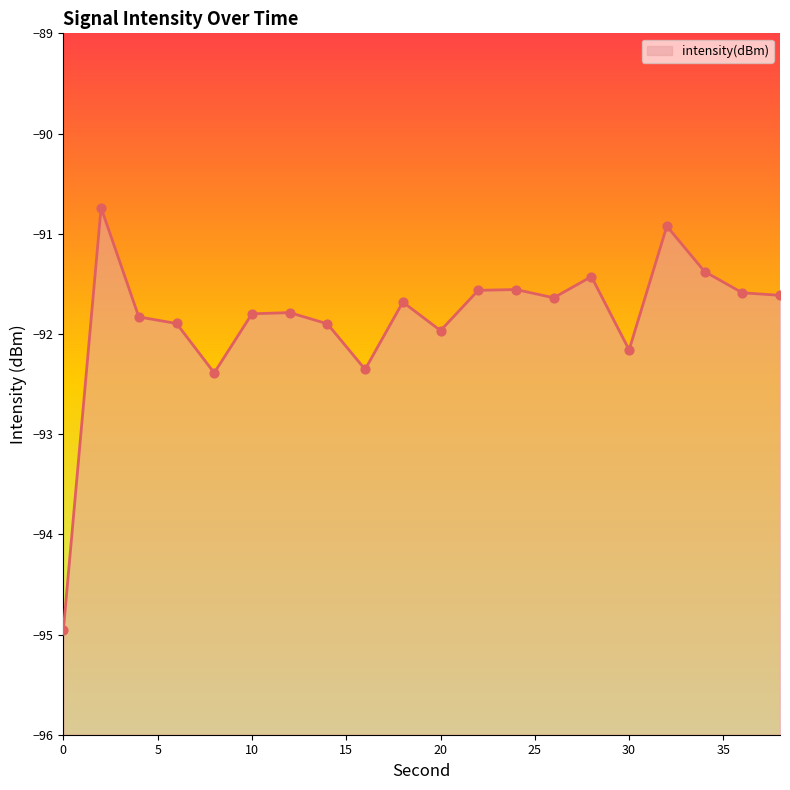

What is the change in value from 4 to 30?

-0.3